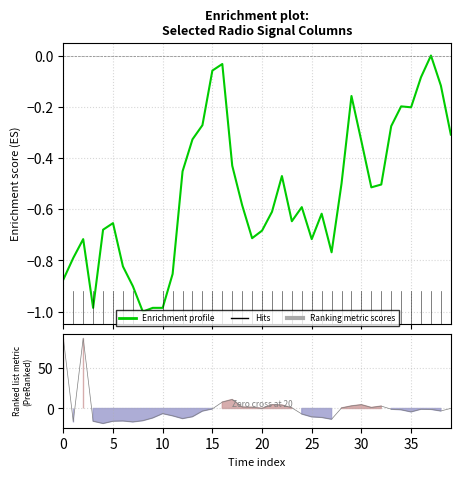

What is the sum of the values at 29 and 13?

-0.5